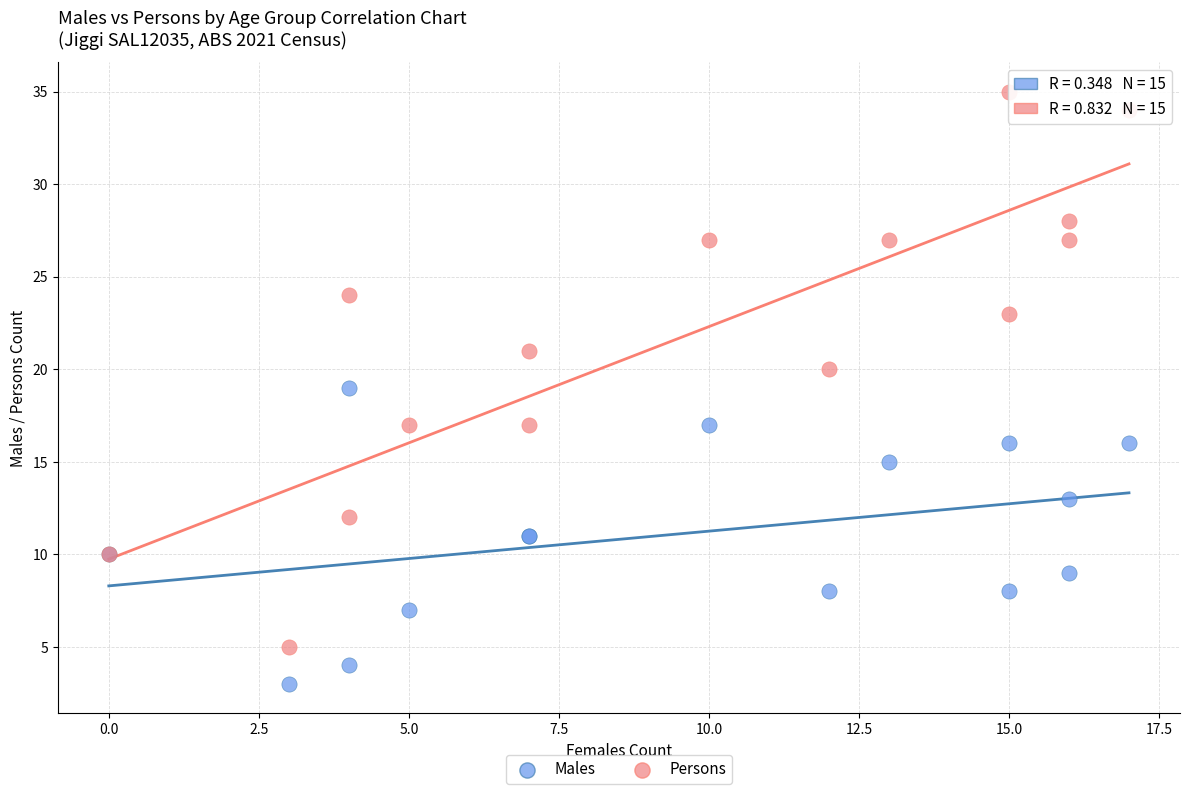

What is the X range (max minus min) for the scatter plot?

17